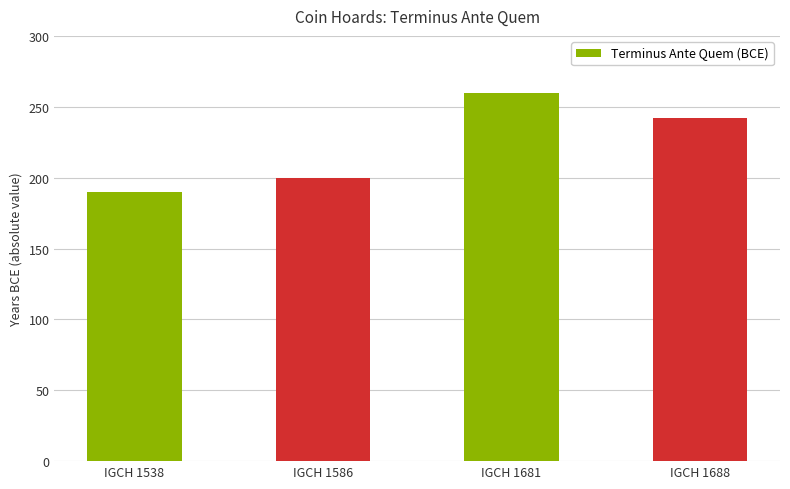

What is the value of the 4th bar from the left?

242